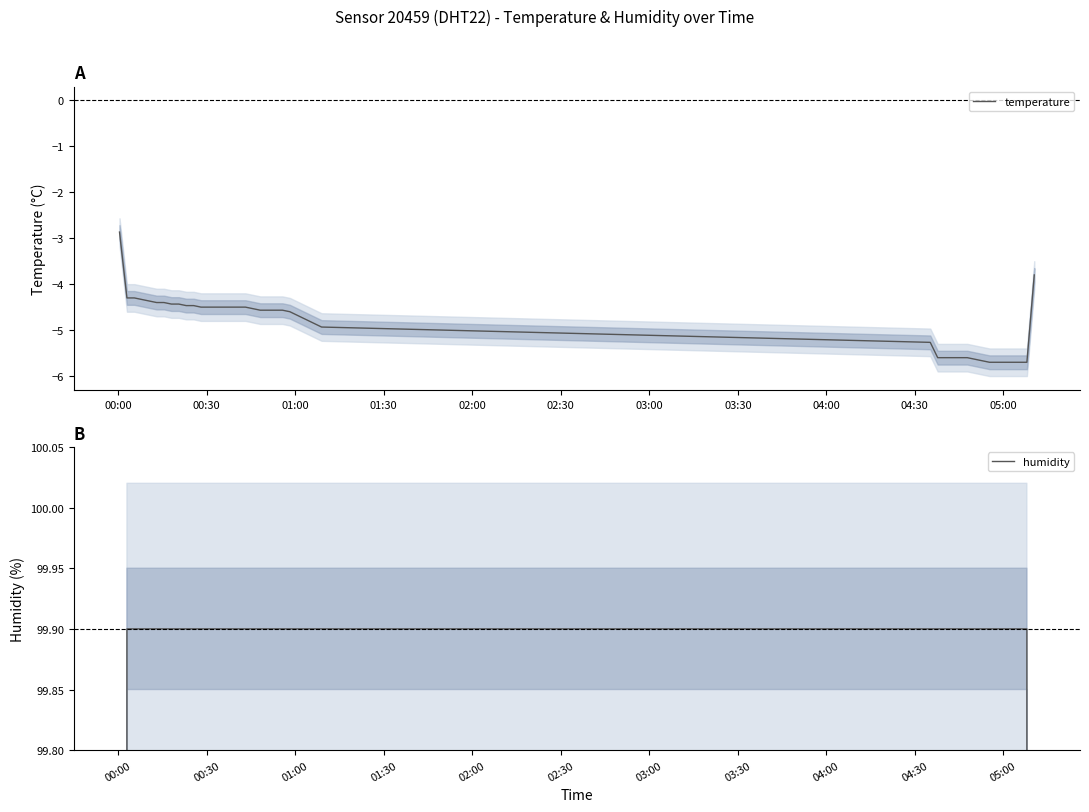

True or false: temperature and humidity cross at least once.

False